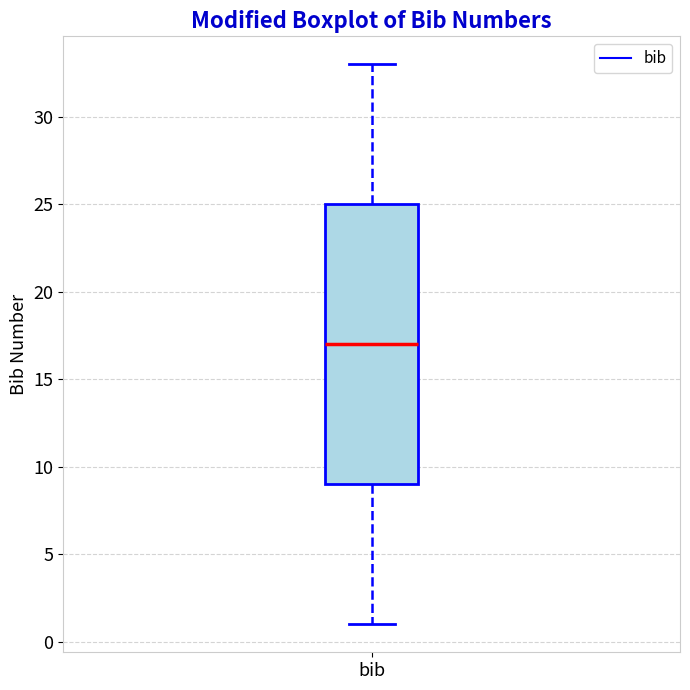

Where does the upper whisker of the box for bib end on the y-axis? The values are not printed on the chart, so give them approximately, as read against the axis.

33